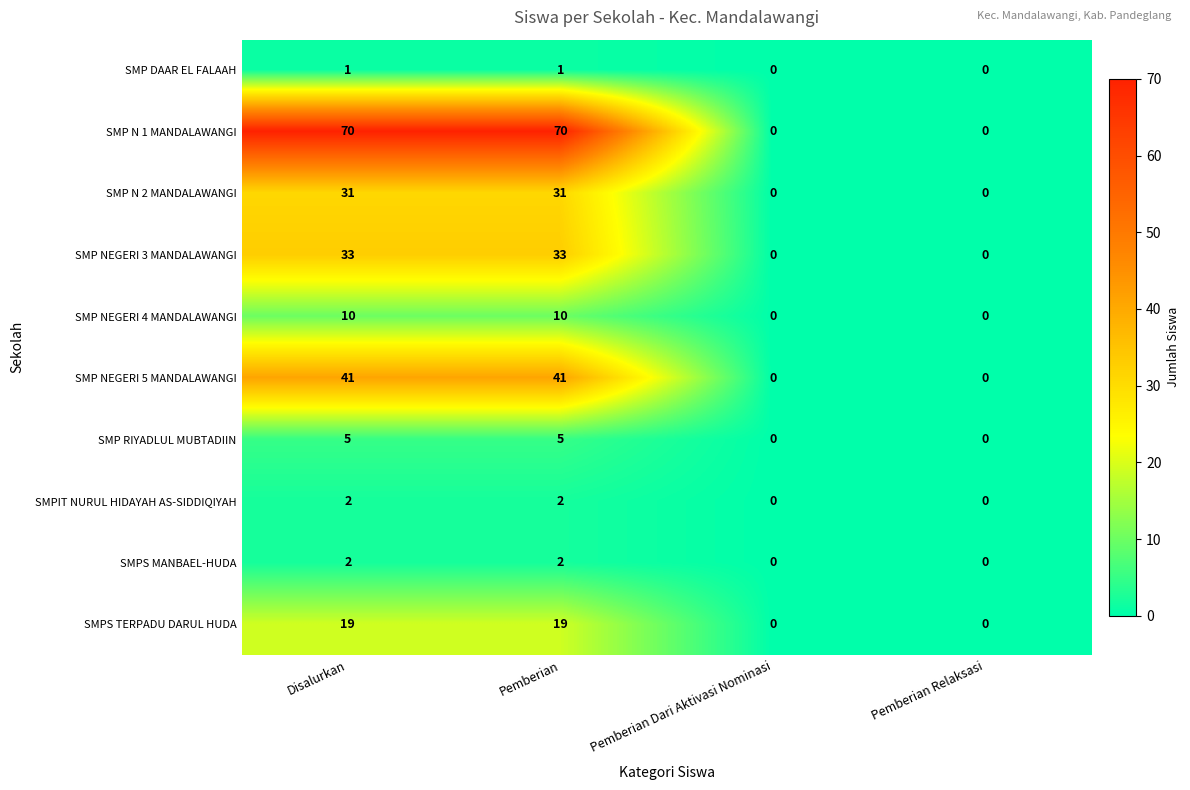

Which series has the largest total across all categories?

SMP N 1 MANDALAWANGI